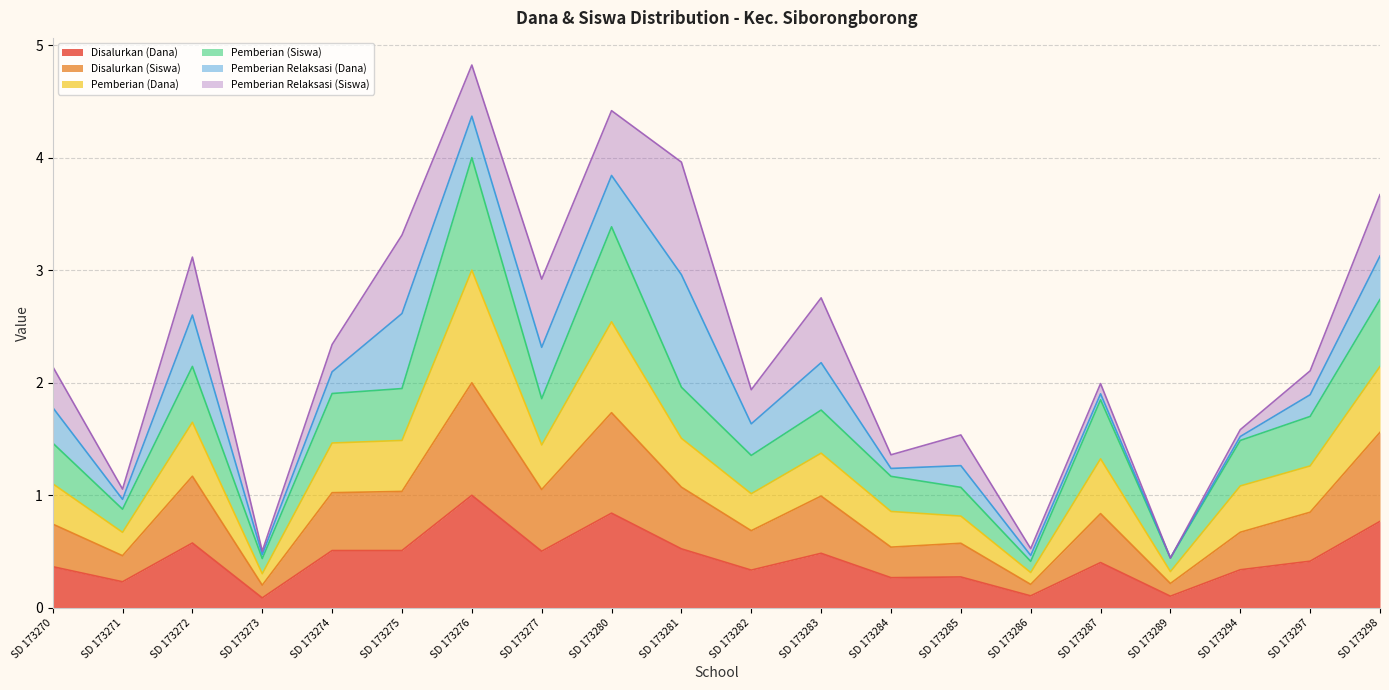

Which category has the highest value in the Disalurkan (Dana) series?

SD 173276